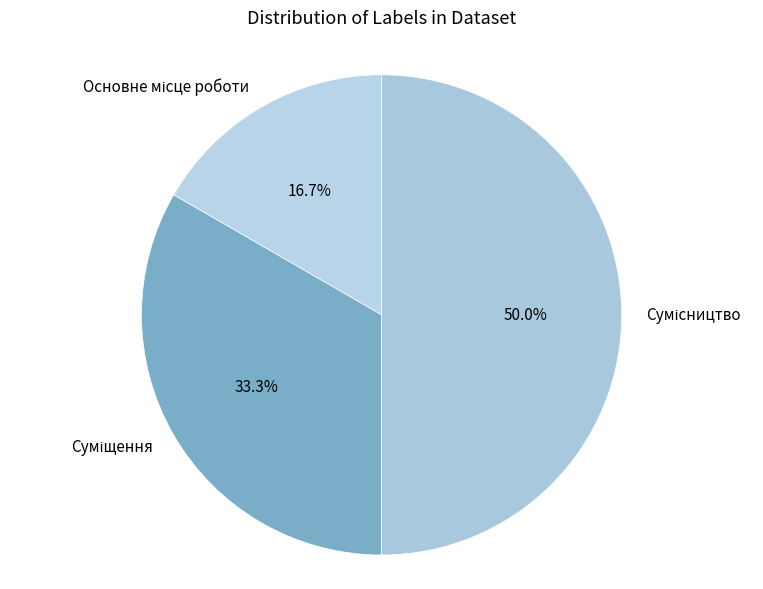

What percentage do Суміщення and Основне місце роботи together represent?

50.0%